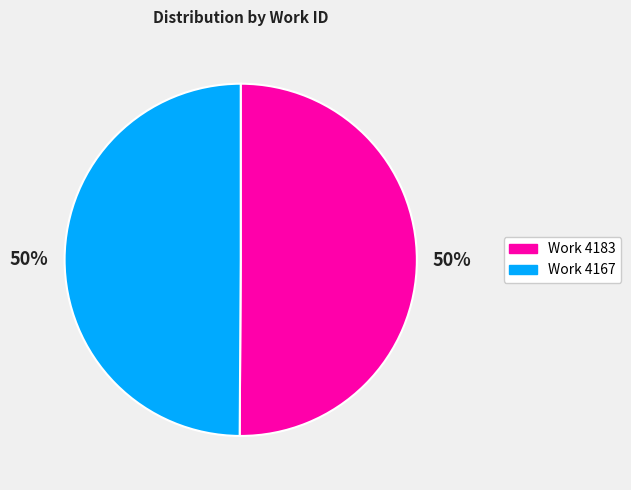

To the nearest percent, what portion does Work 4167 represent?

50%